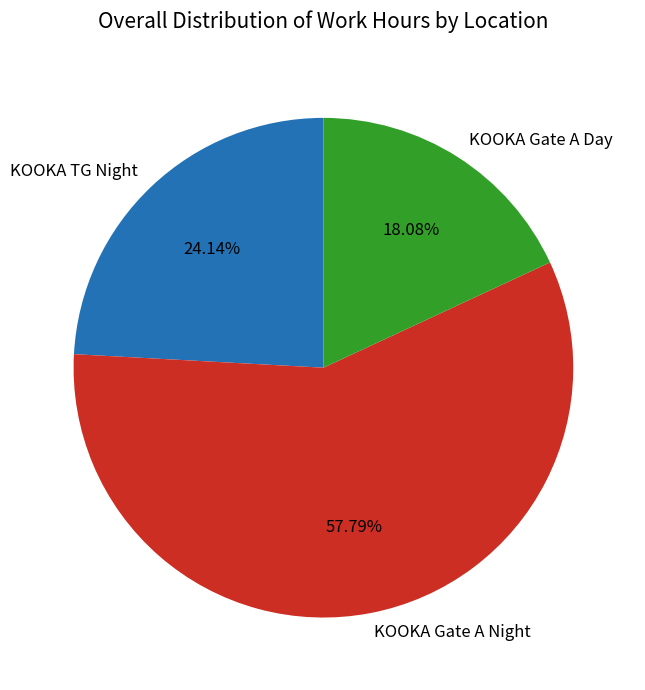

Which slice is the smallest?

KOOKA Gate A Day